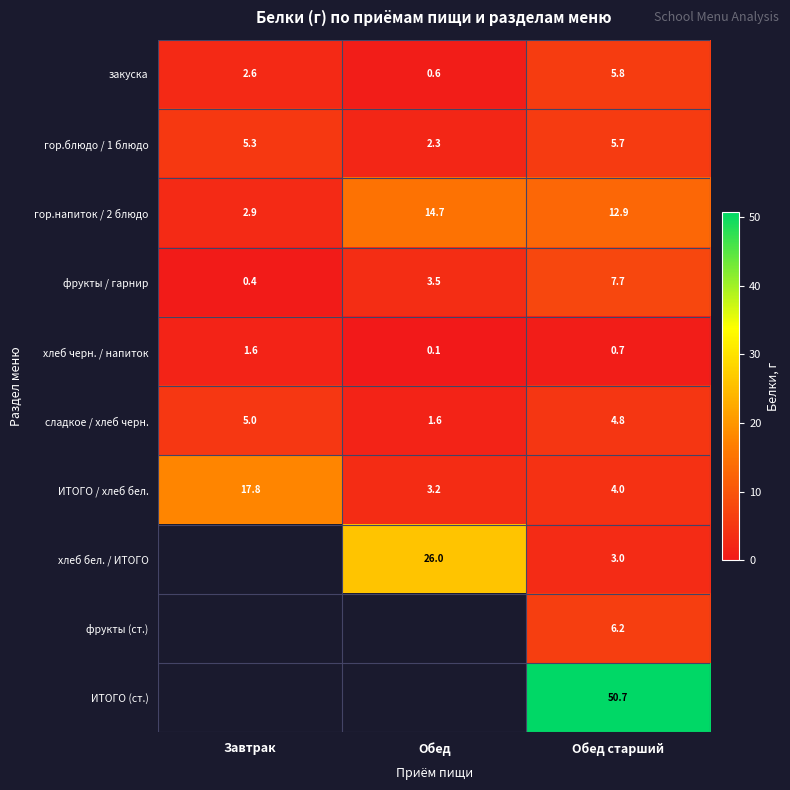

How many series are shown in this chart?

10